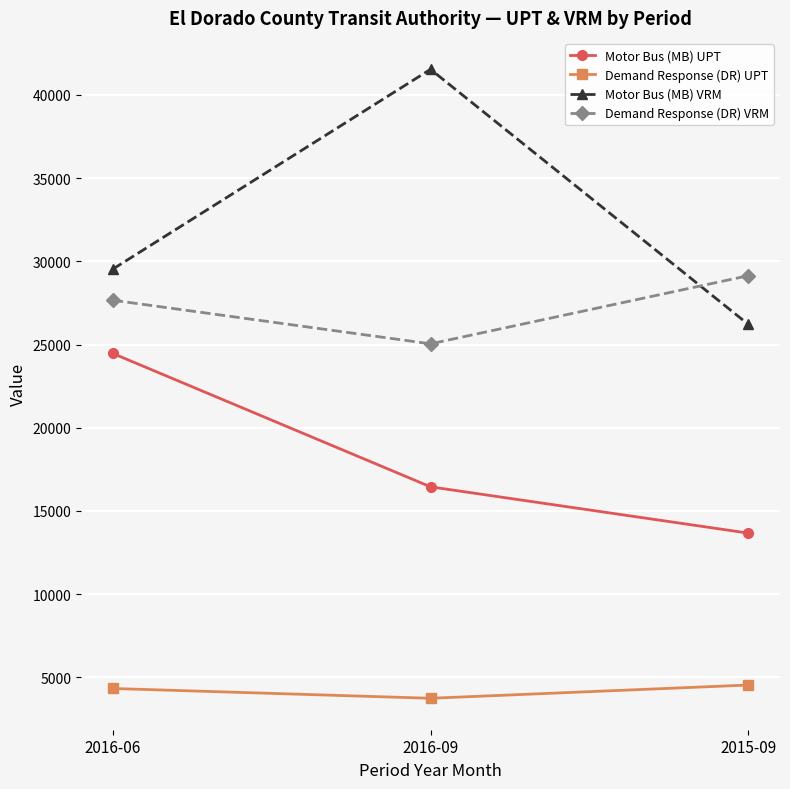

Which label corresponds to the smallest value in the chart?

2016-09